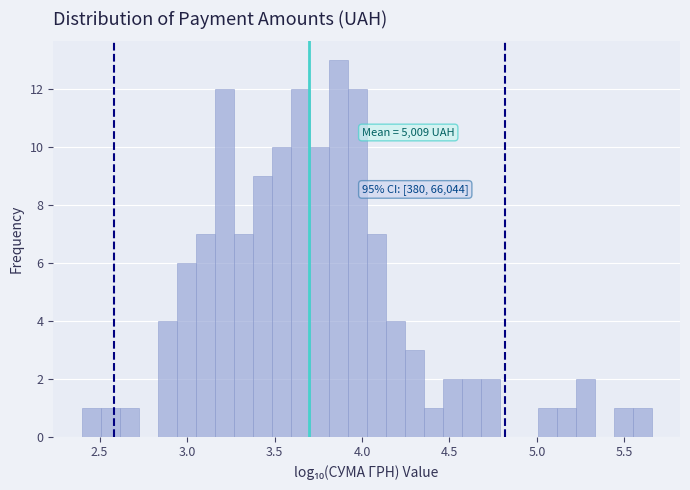

Read against the x-axis, roughly where is the centre of the tallest bar?

3.85